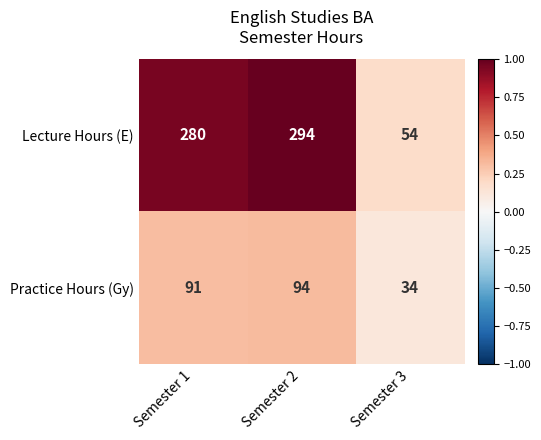

The value of Practice Hours (Gy) at Semester 1 is 57. True or false?

False